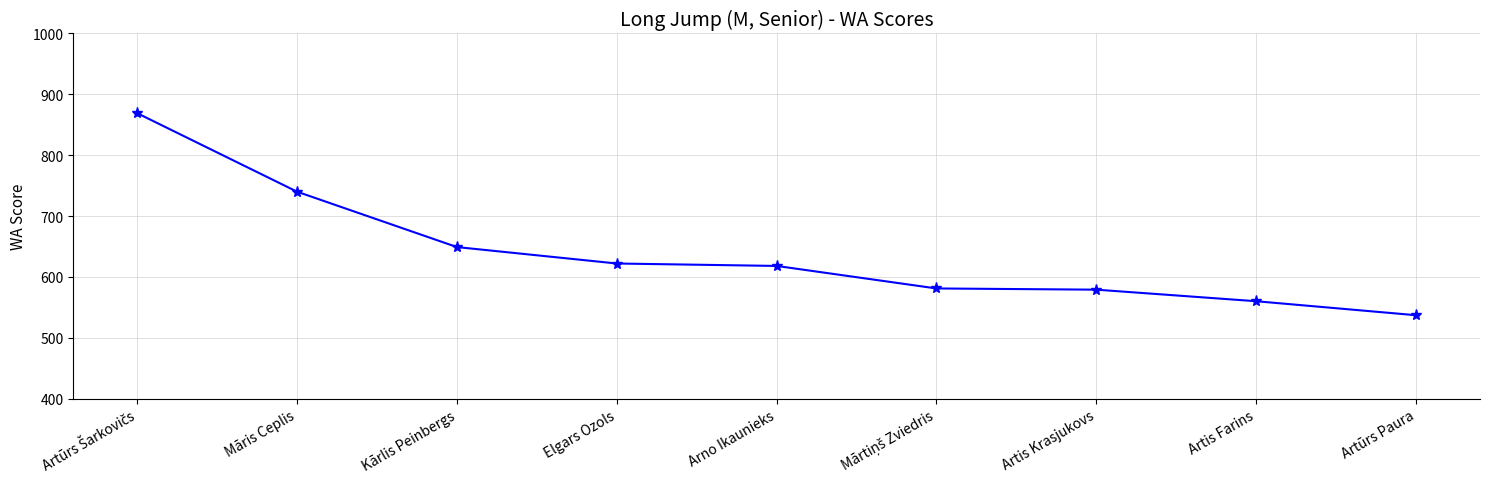

What is the value of the 8th point from the left?

560